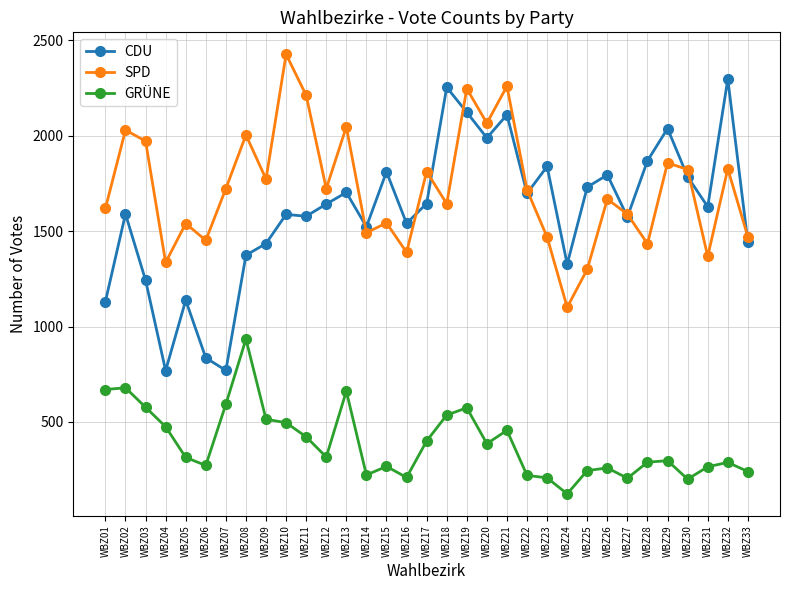

True or false: GRÜNE has a value of 416 at WBZ15.

False